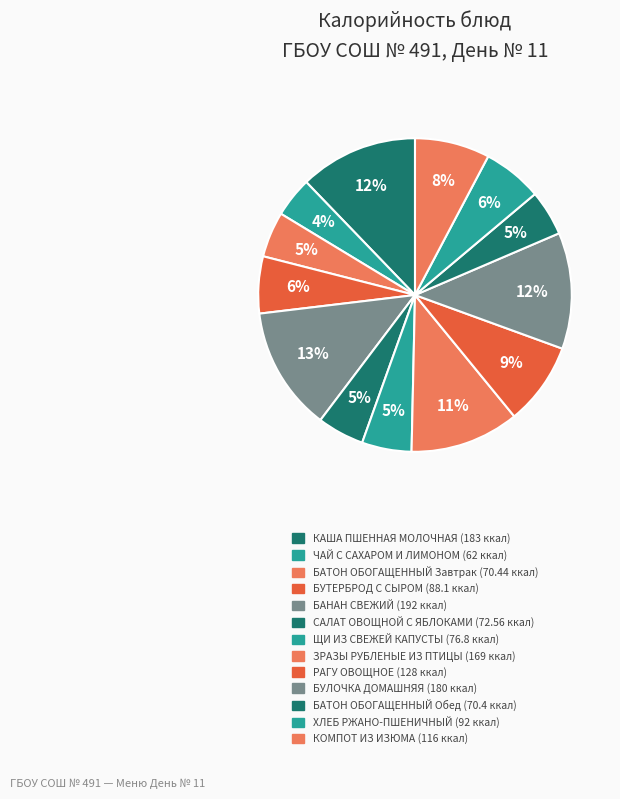

Which category has the biggest portion of the pie?

БАНАН СВЕЖИЙ